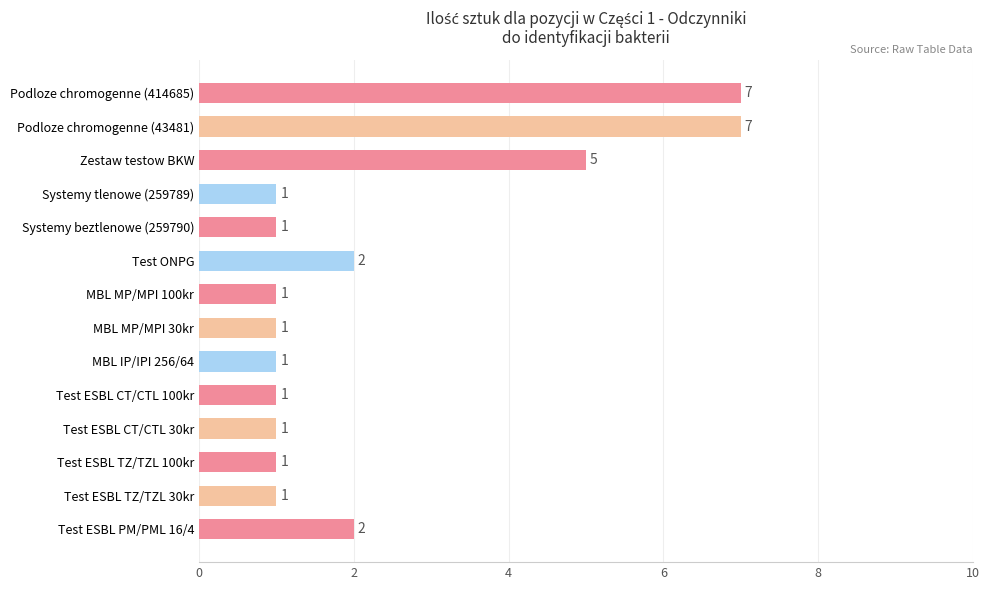

Is it true that the value at Podloze chromogenne (414685) is 10?

False